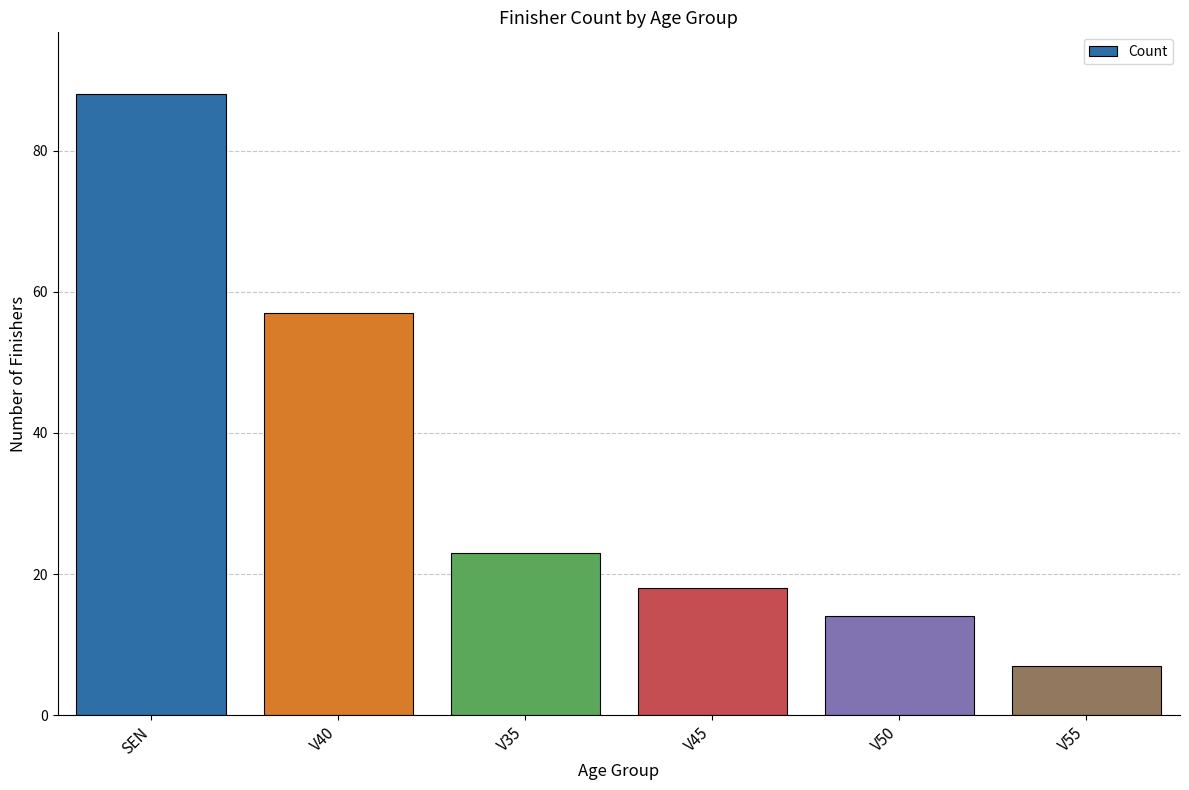

True or false: the data shows 88 at SEN.

True